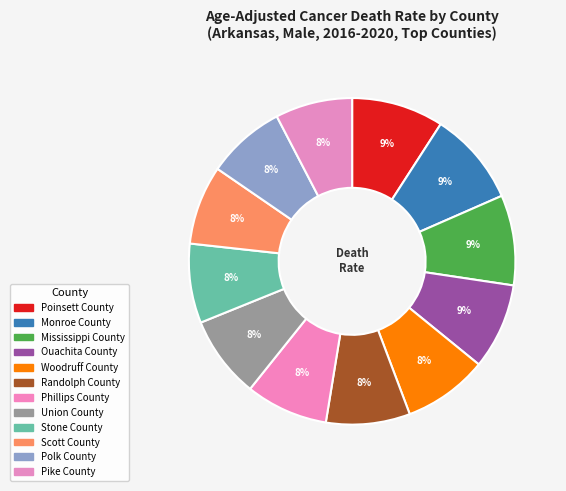

Count the number of slices in the pie.

12